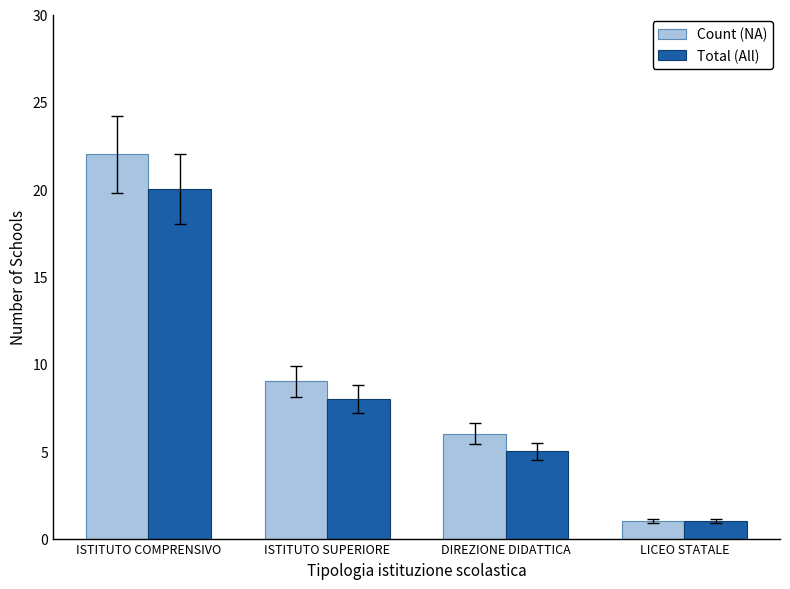

What is the total value across all series at LICEO STATALE?

2